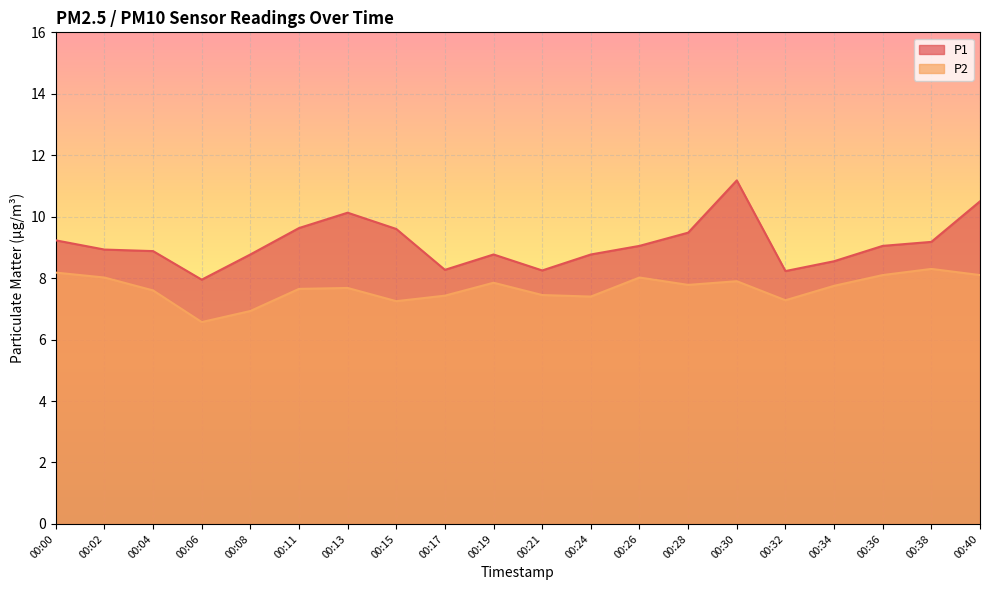

Is it true that P1 equals 15.4 at 00:04?

False